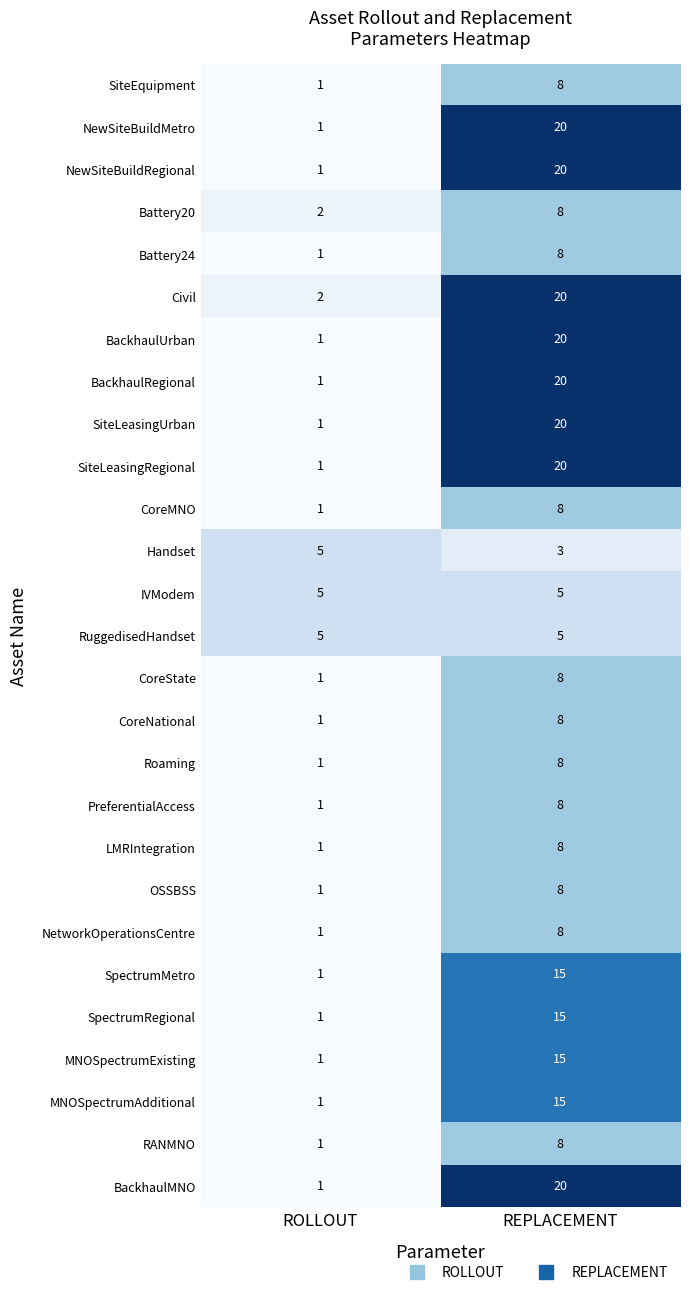

What is the sum of all NetworkOperationsCentre values?

9